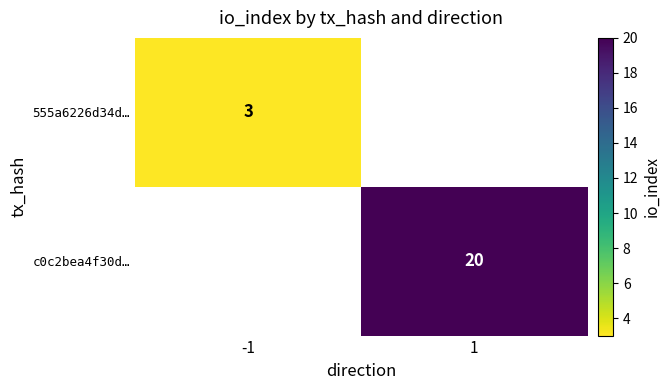

The value of 555a6226d34d… at -1 is 3. True or false?

True